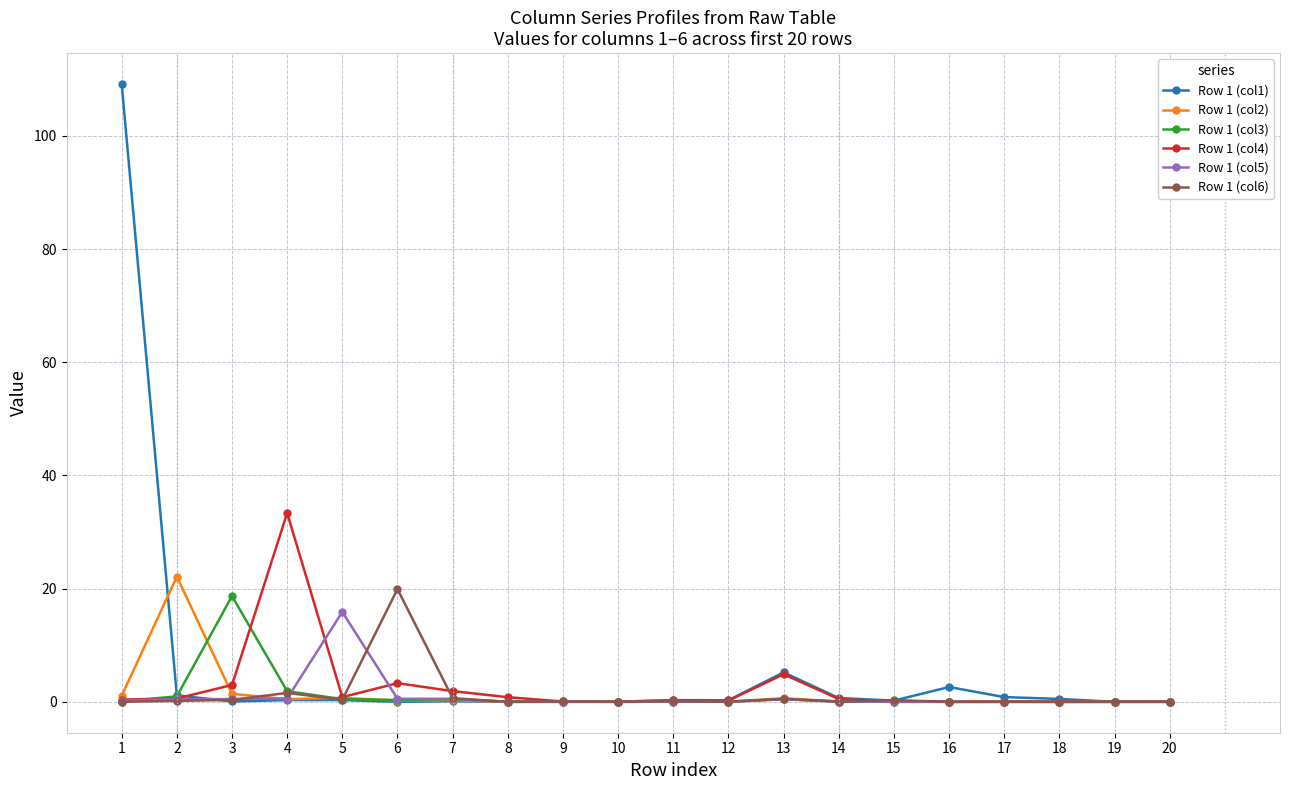

Which series has the widest spread of values?

Row 1 (col1)